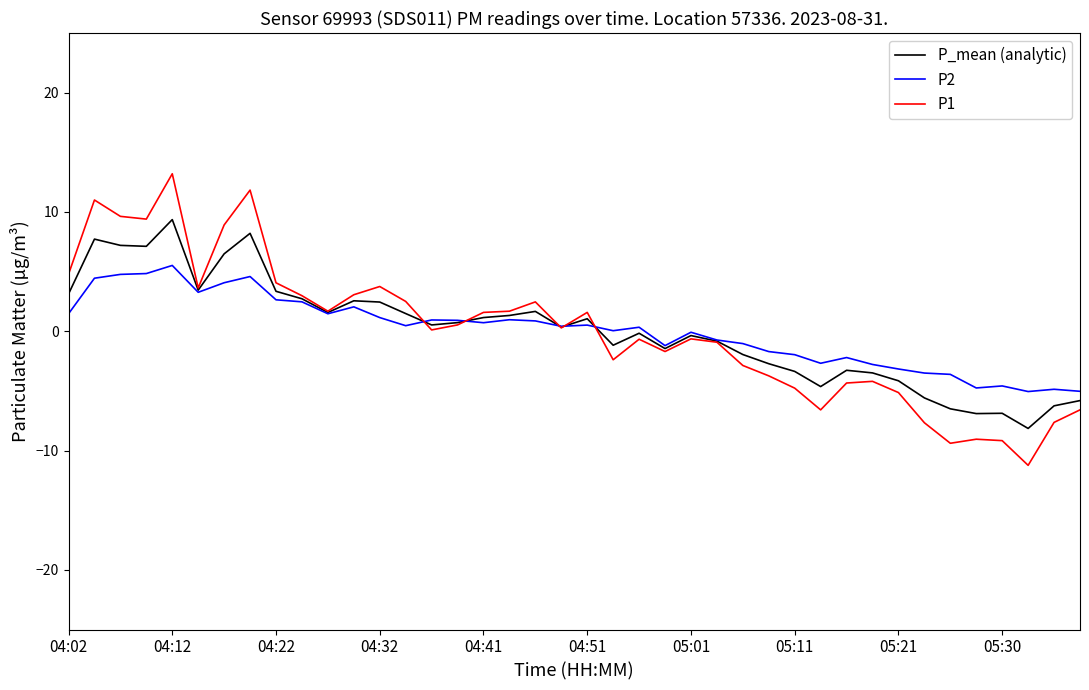

What is the difference between the second highest and second lowest values in the P1 series?

21.2